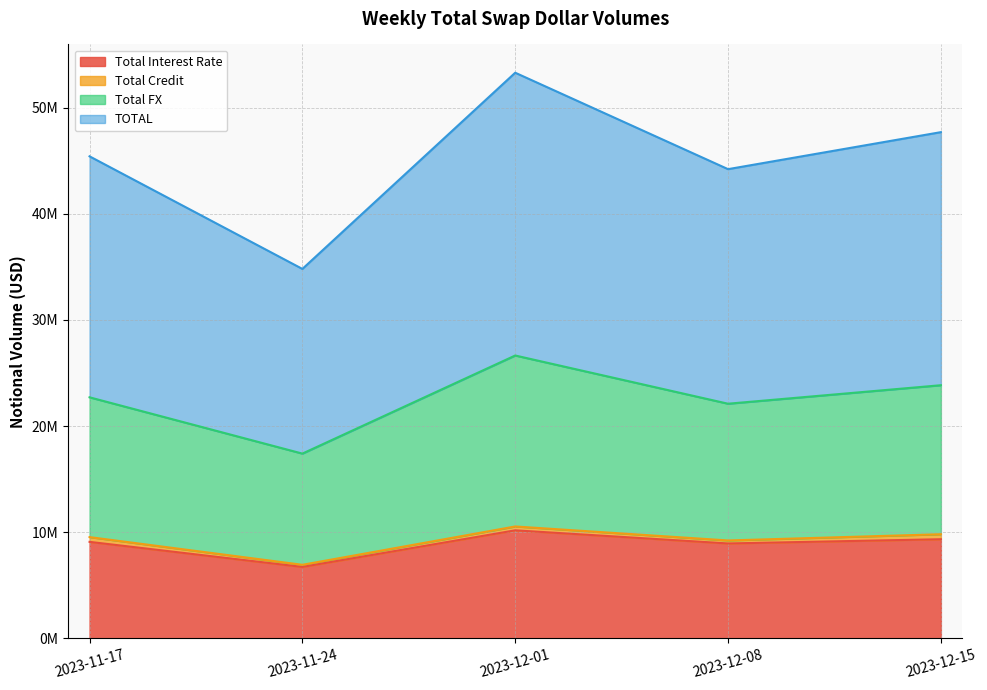

The value of TOTAL at 2023-12-01 is 82871627. True or false?

False